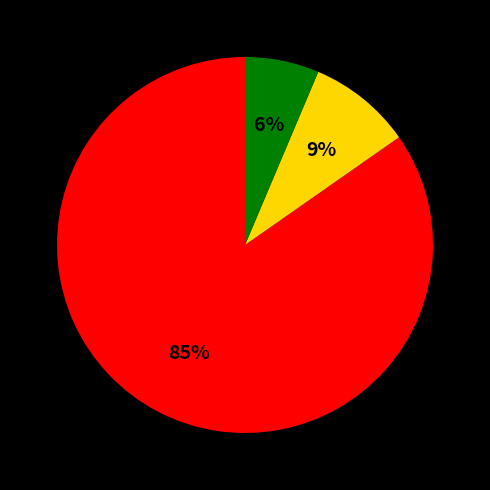

To the nearest percent, what is the average slice percentage?

33%